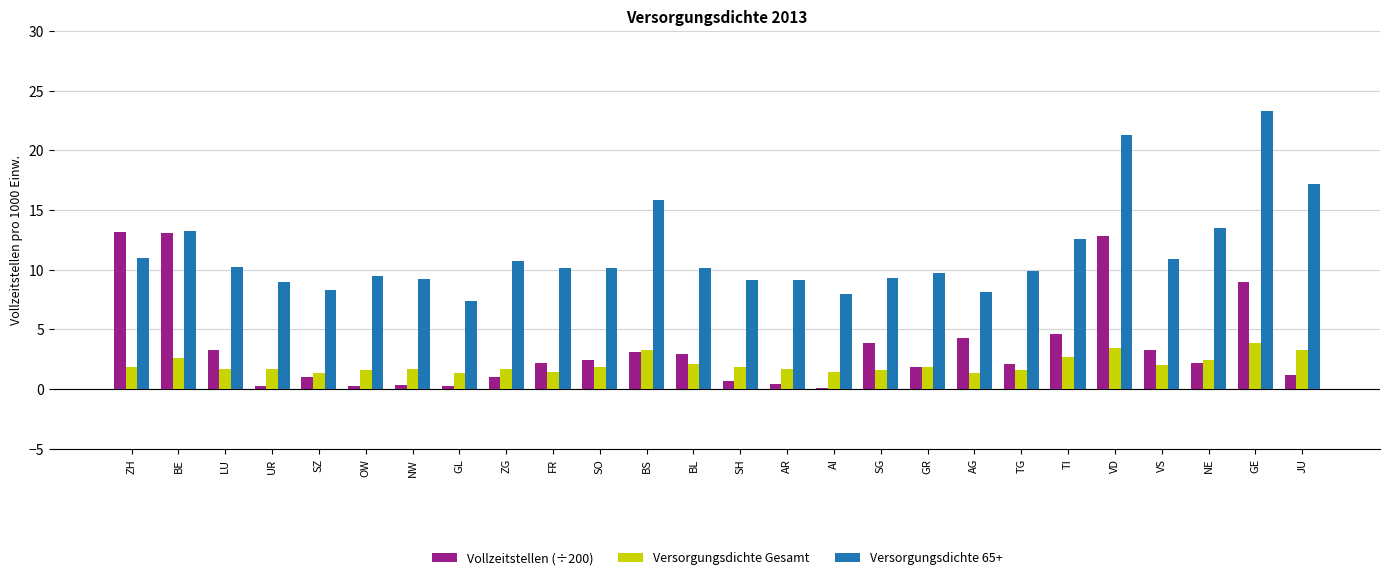

Is the value of Versorgungsdichte Gesamt at AG greater than the value of Versorgungsdichte 65+ at ZH?

No